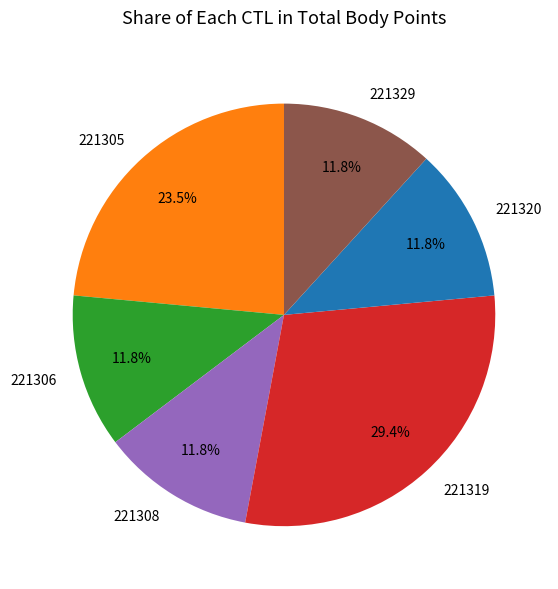

True or false: 221308 accounts for 18% of the total.

False